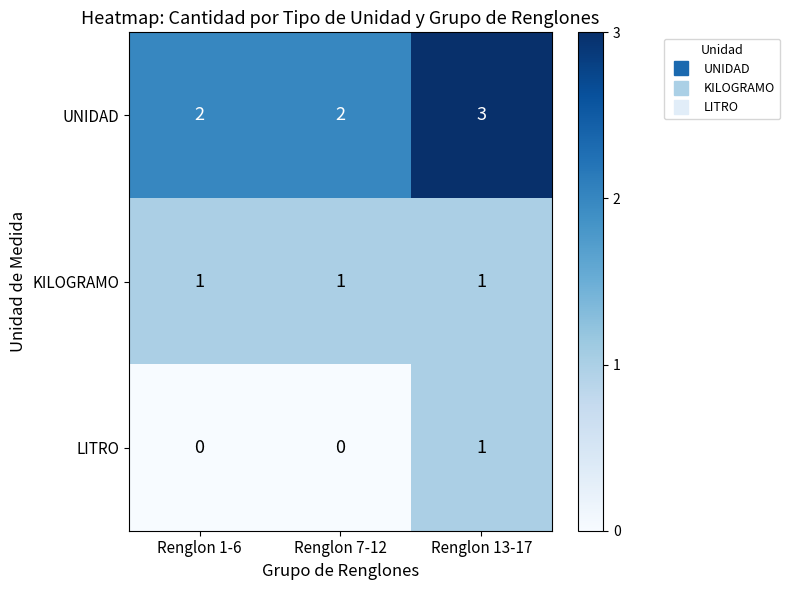

What is the sum of all KILOGRAMO values?

3